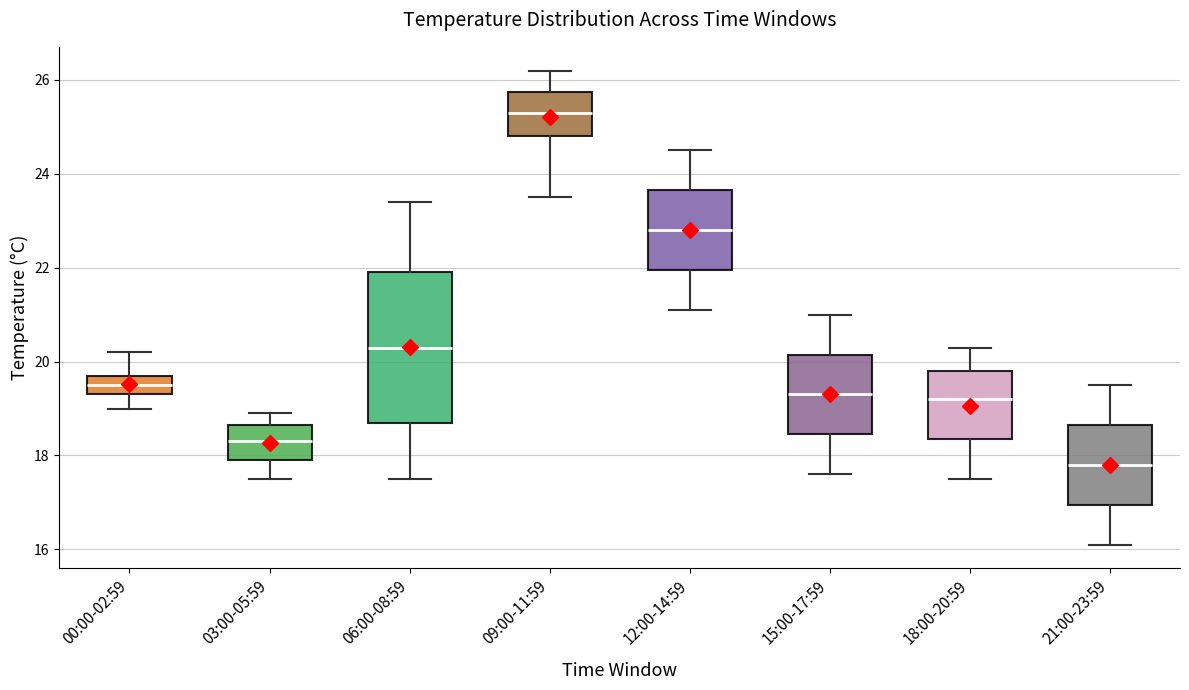

Which box is the tallest, from its lower edge to its upper edge?

06:00-08:59